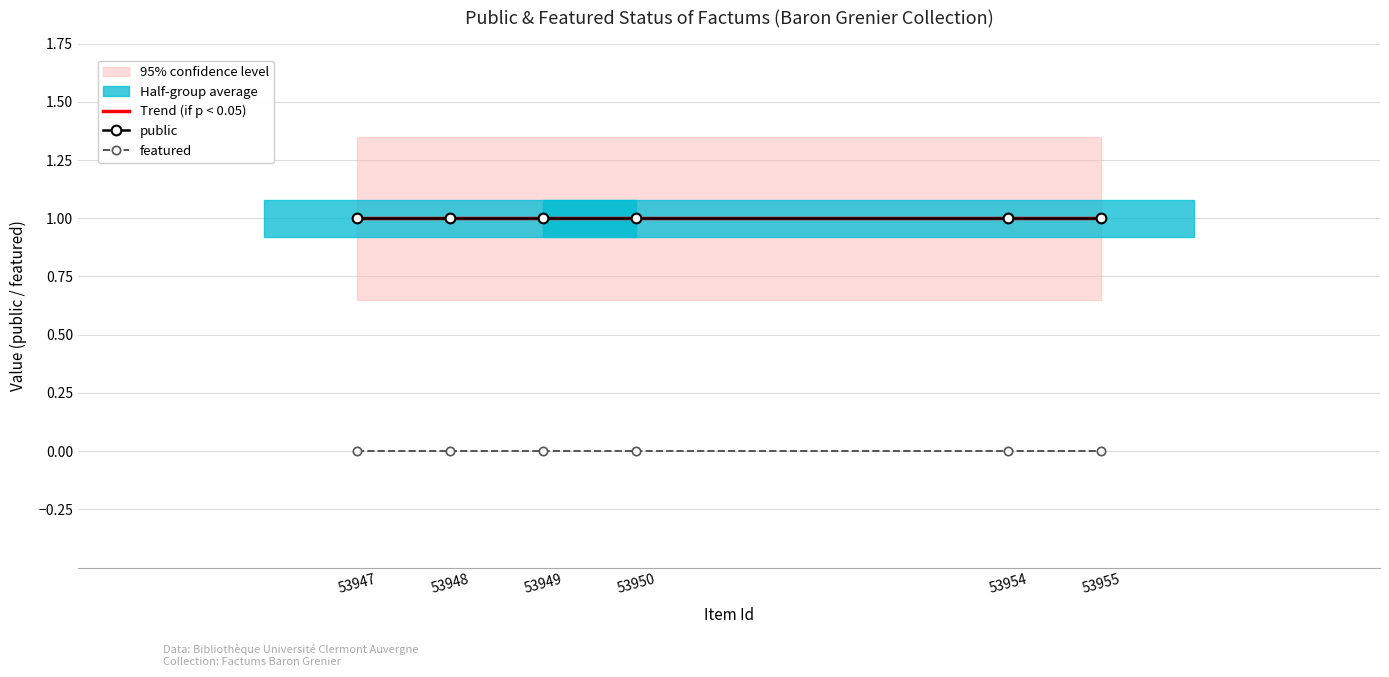

What value does the public series have at 53950?

1.0